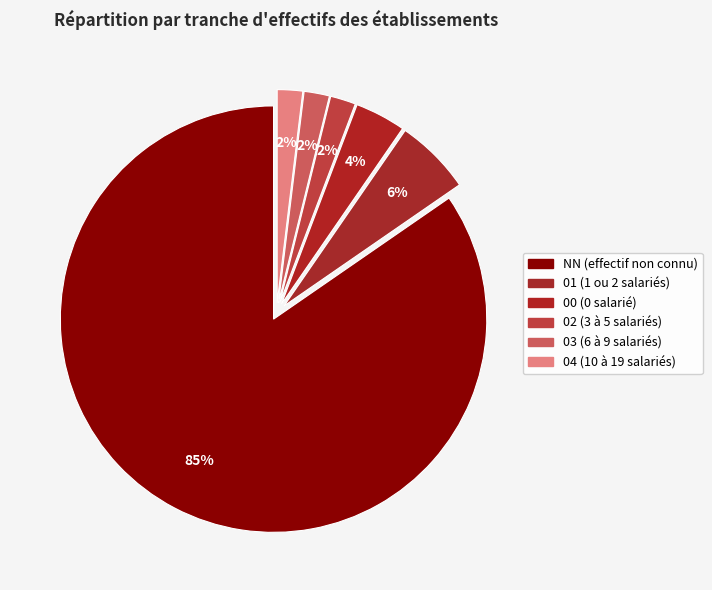

Count the number of slices in the pie.

6